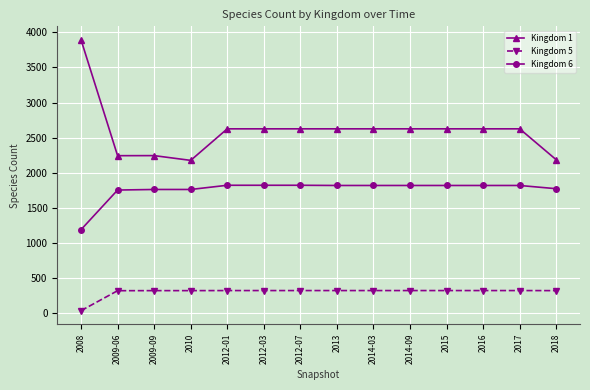

How many lines are shown in the chart?

3